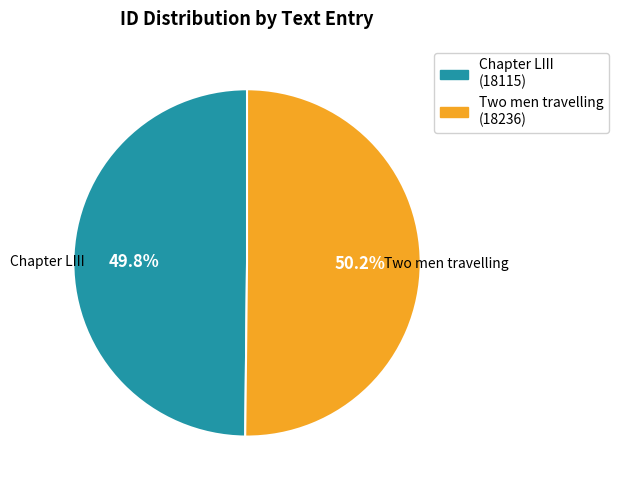

The Chapter LIII slice represents 50% of the pie. True or false?

True